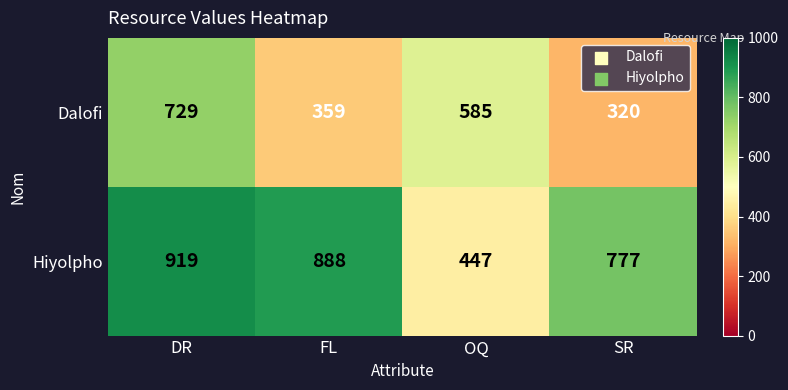

List the series in order of their overall mean, highest first.

Hiyolpho, Dalofi